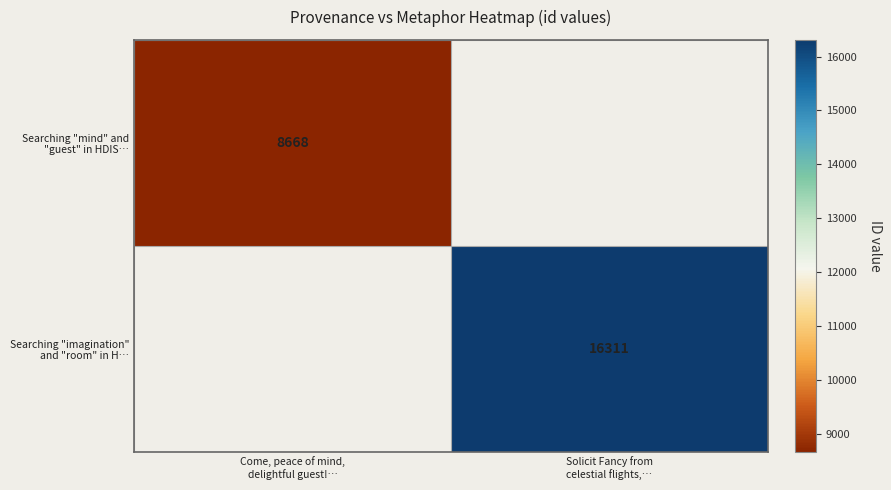

At Come, peace of mind, delightful guest!…, list the series in order from smallest to largest.

Searching "mind" and "guest" in HDIS…, Searching "imagination" and "room" in H…